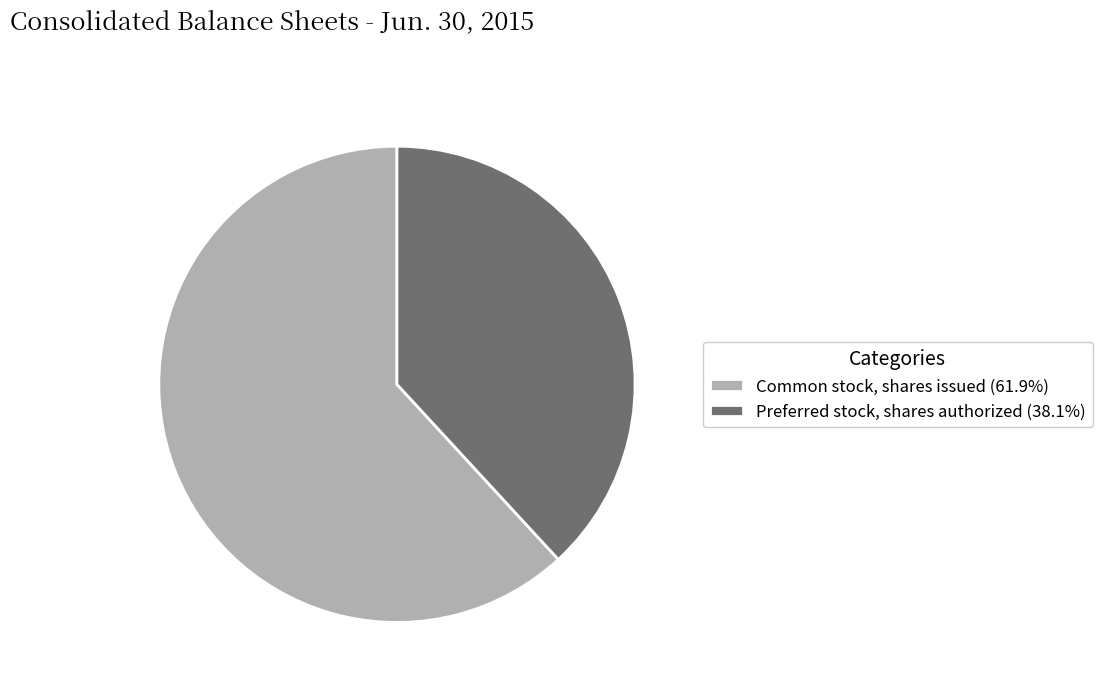

Do Preferred stock, shares authorized (38.1%) and Common stock, shares issued (61.9%) together represent more than half of the pie?

Yes